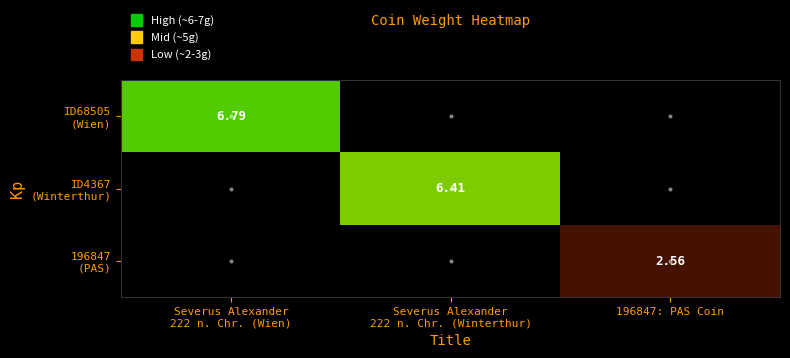

What is the average value of the 196847 (PAS) series?

0.9